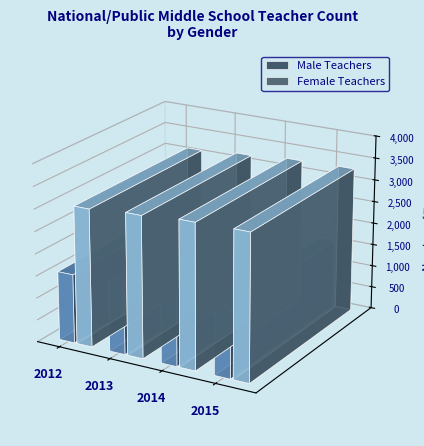

Rank the series by their maximum value, from lowest to highest.

Male Teachers, Female Teachers